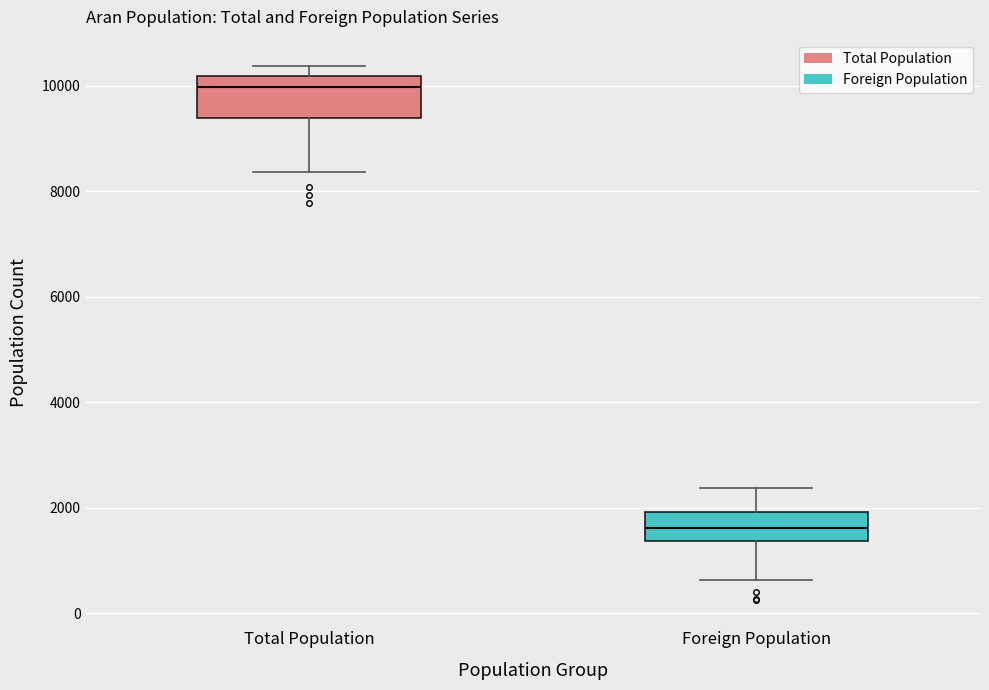

Where is the upper edge of the box for Foreign Population on the y-axis? The values are not printed on the chart, so give them approximately, as read against the axis.

2000